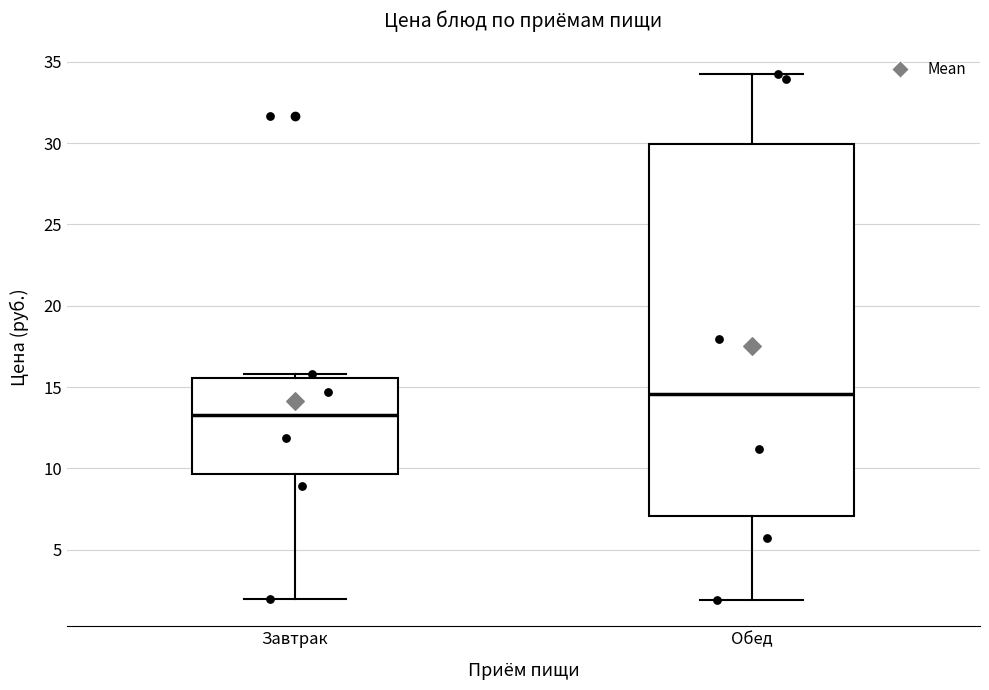

Which box has the lowest median line?

Завтрак